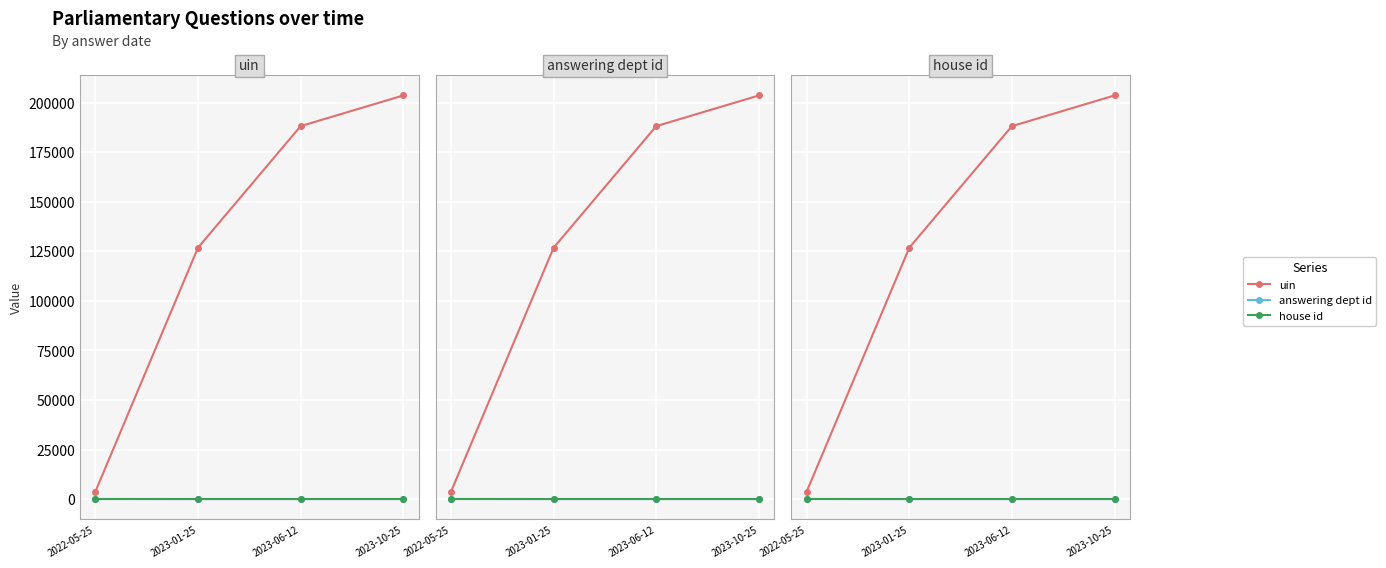

Is it true that house id equals 2 at 2022-05-25?

False